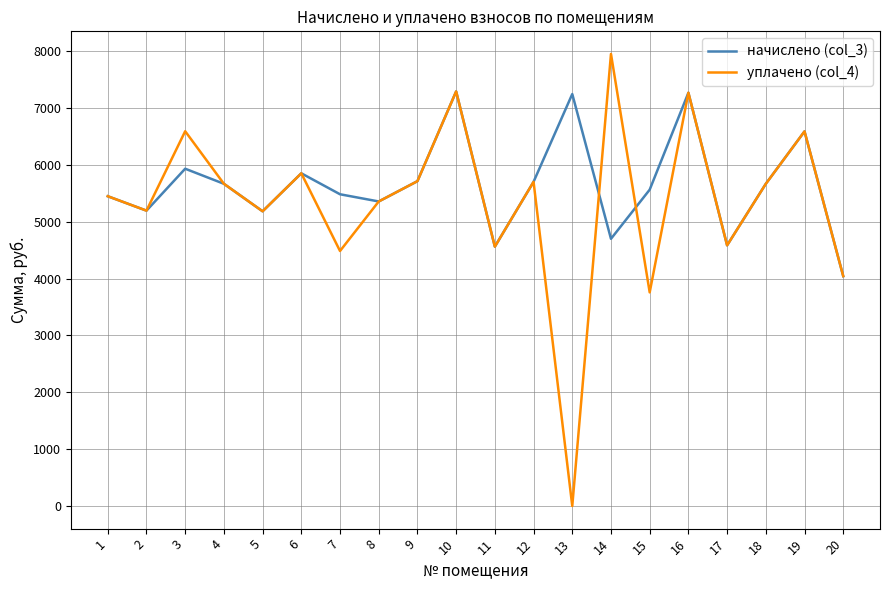

Which series has the largest total across all categories?

начислено (col_3)